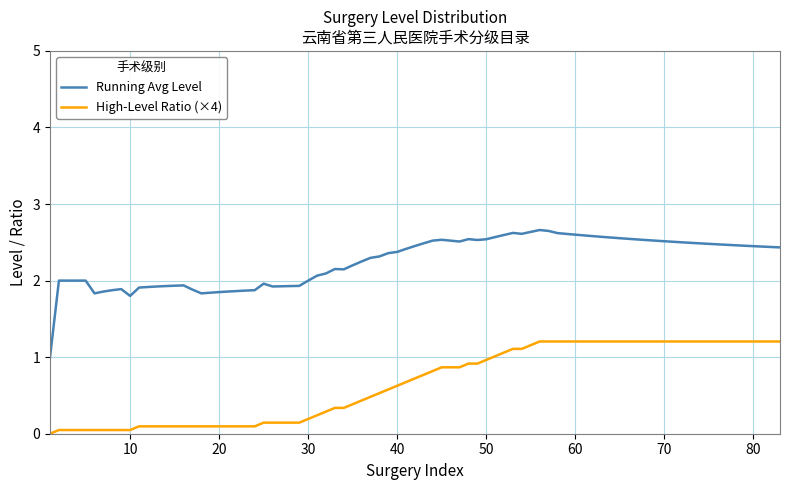

What is the difference between the maximum and minimum values in the Running Avg Level series?

1.7